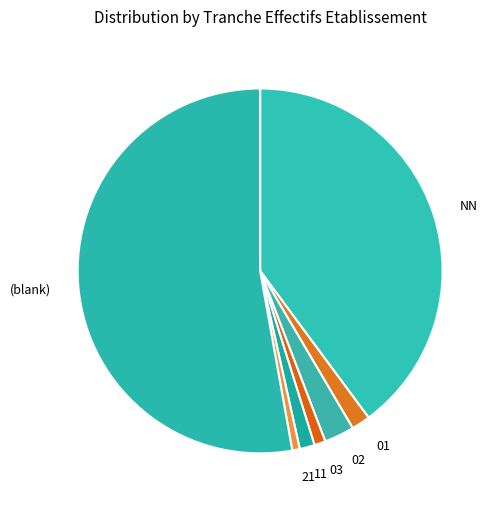

Count the number of slices in the pie.

7